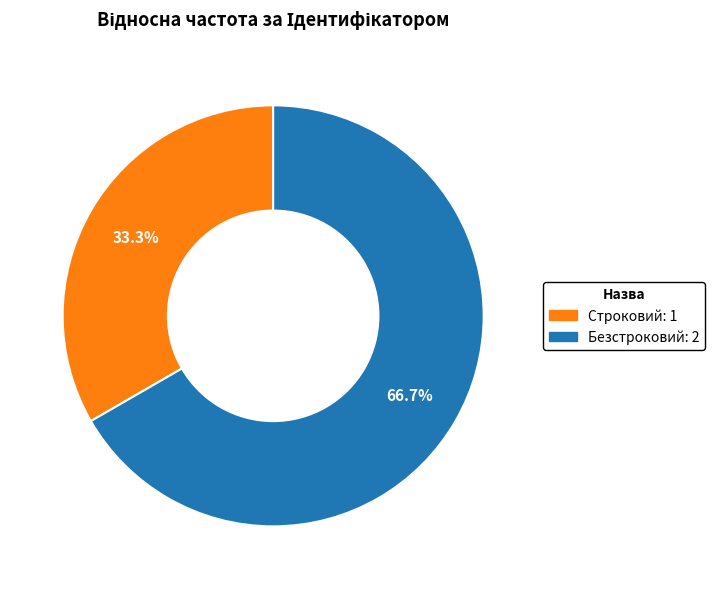

Between Строковий and Безстроковий, which is larger?

Безстроковий